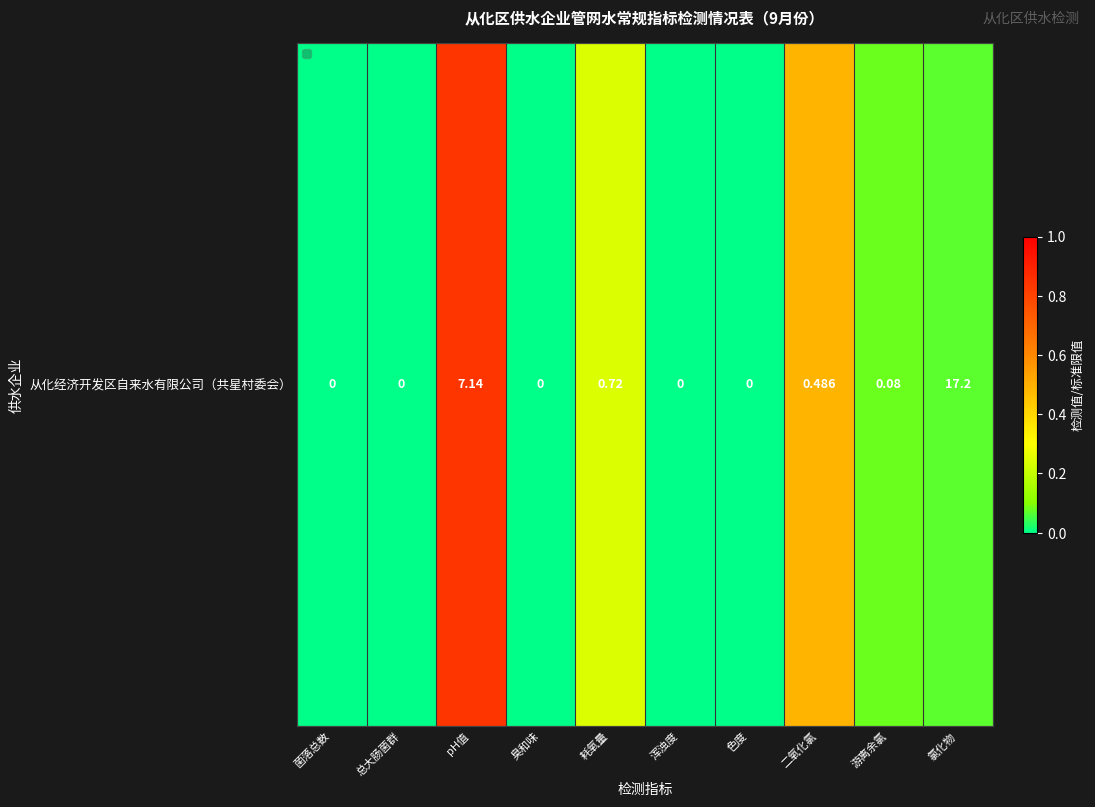

Is it true that the value at 氯化物 is 0.1?

True